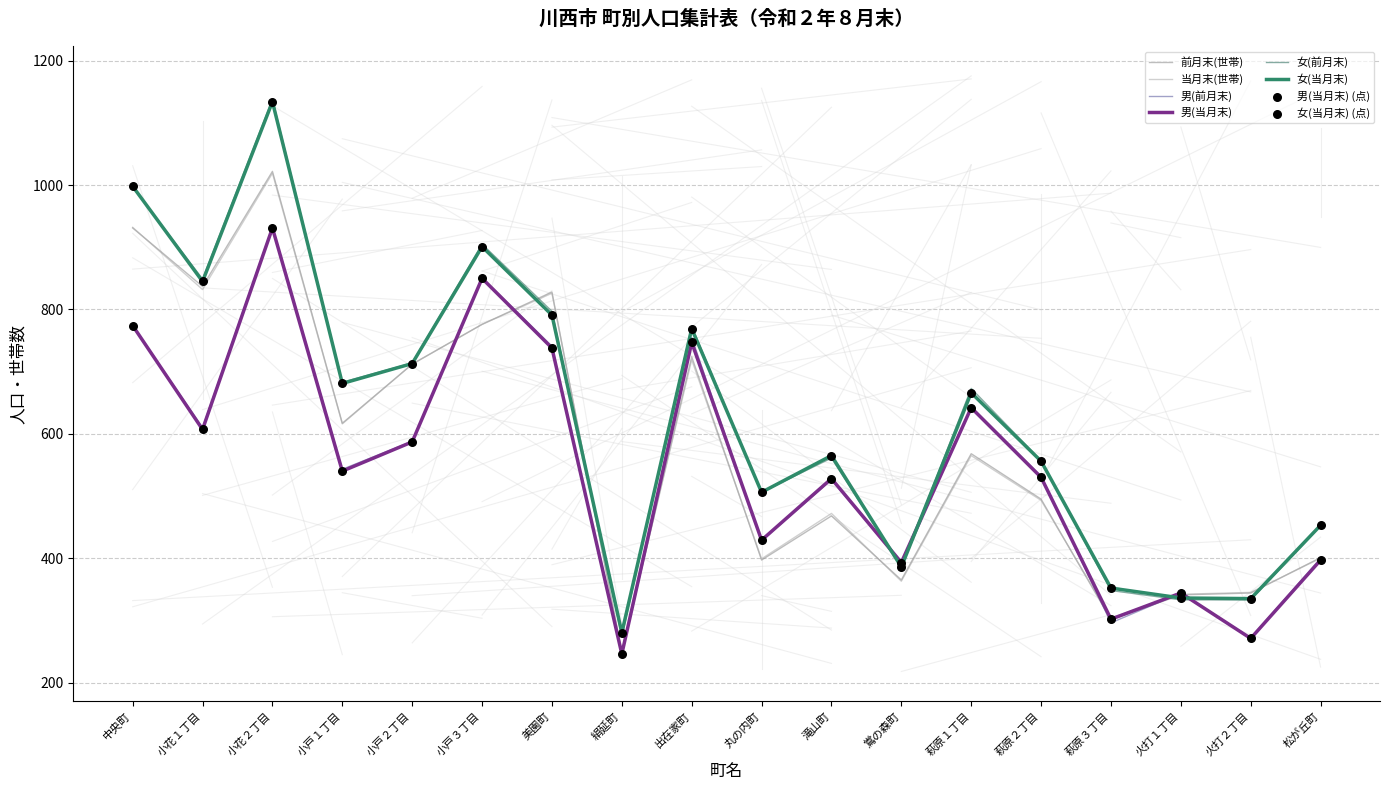

At which category is the sum across all series the highest?

小花２丁目